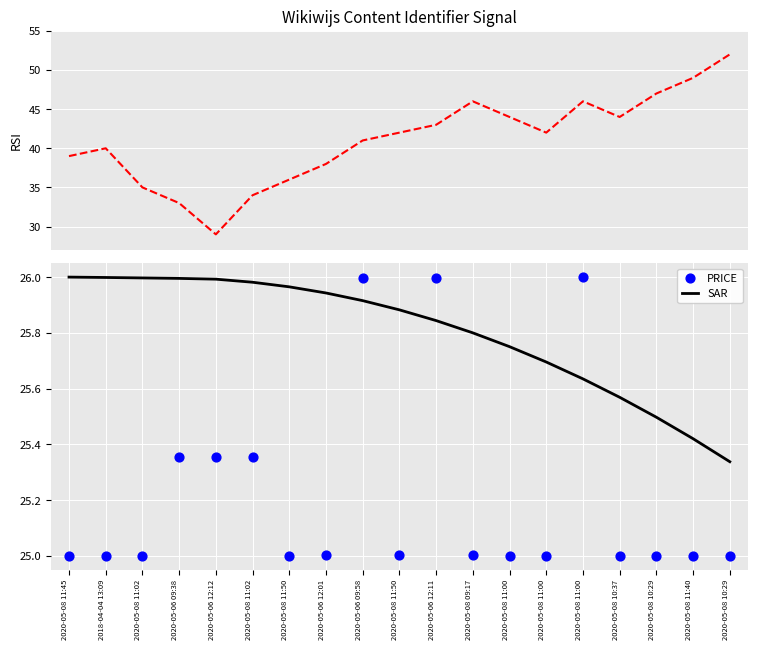

Which series has the largest total across all categories?

RSI